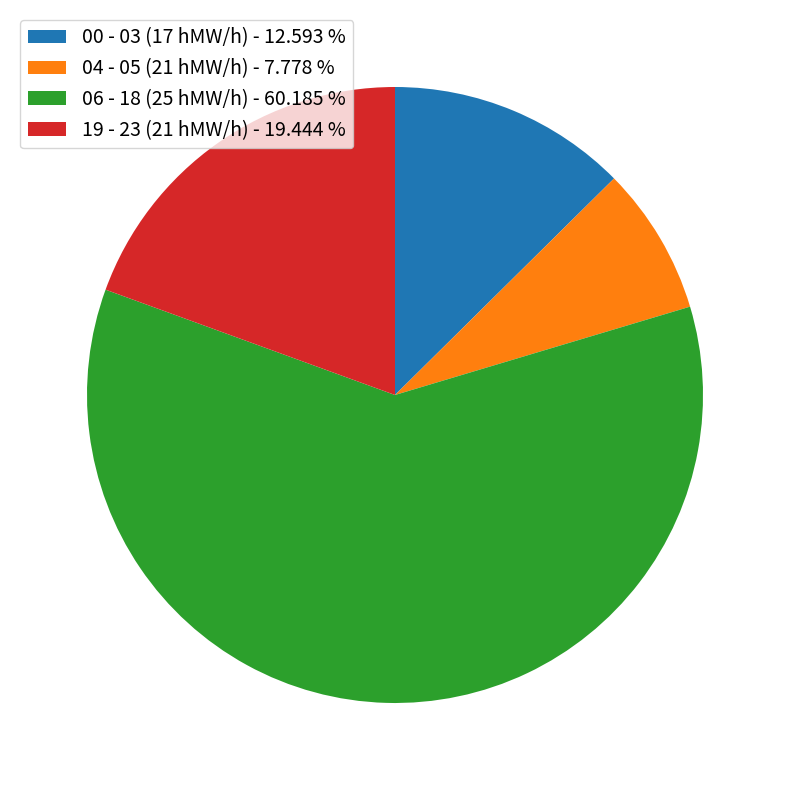

Which slice is the largest?

06 - 18 (25 hMW/h) - 60.185 %